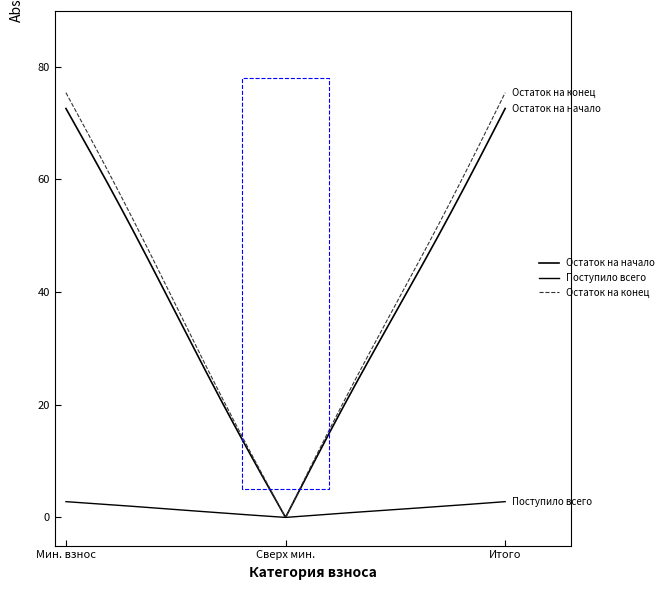

Rank the series by their maximum value, from lowest to highest.

Поступило всего, Остаток на начало, Остаток на конец